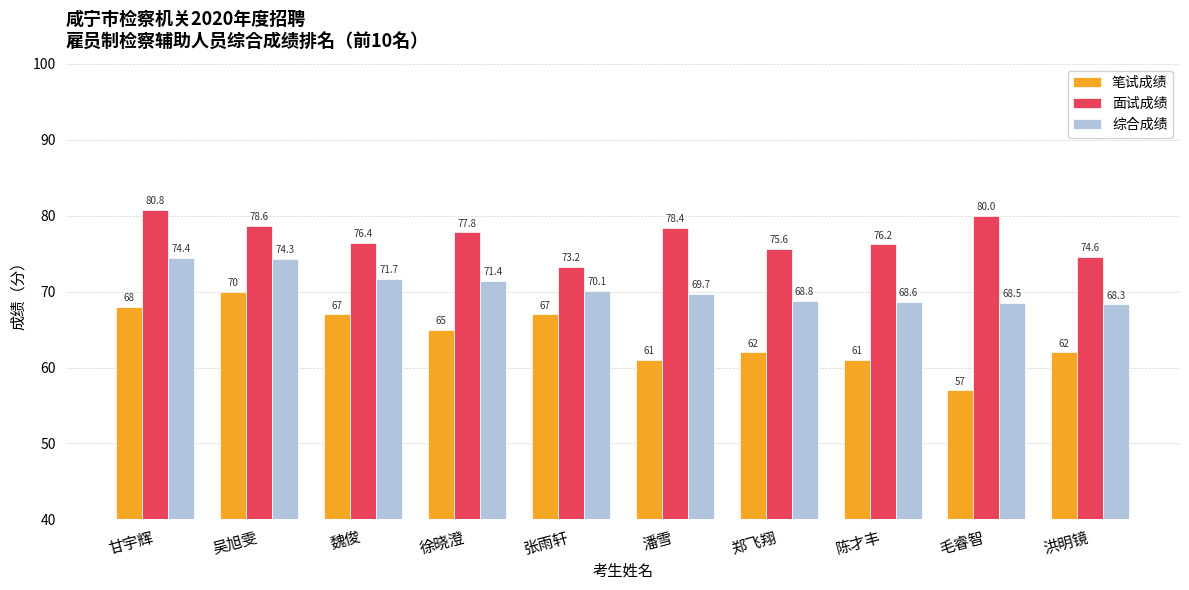

What are all the series names shown in the legend?

笔试成绩, 面试成绩, 综合成绩